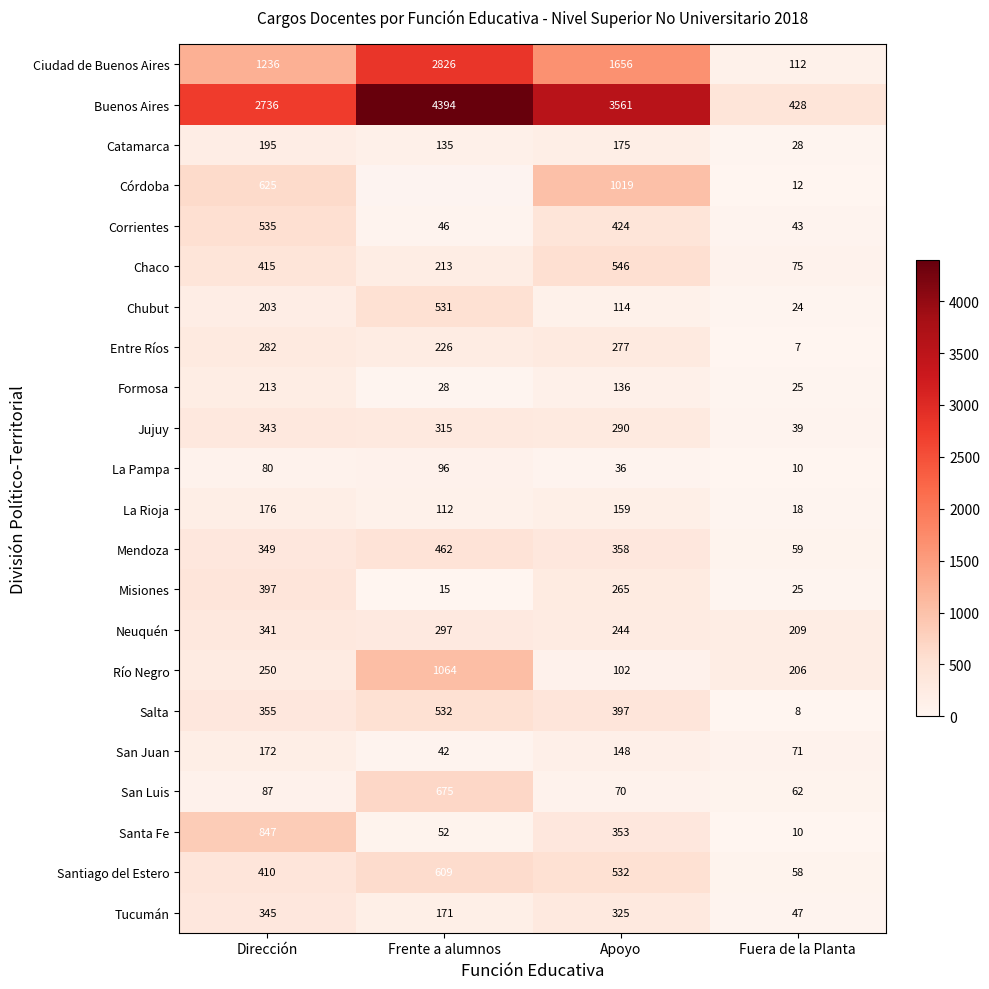

At Dirección, list the series in order from smallest to largest.

La Pampa, San Luis, San Juan, La Rioja, Catamarca, Chubut, Formosa, Río Negro, Entre Ríos, Neuquén, Jujuy, Tucumán, Mendoza, Salta, Misiones, Santiago del Estero, Chaco, Corrientes, Córdoba, Santa Fe, Ciudad de Buenos Aires, Buenos Aires